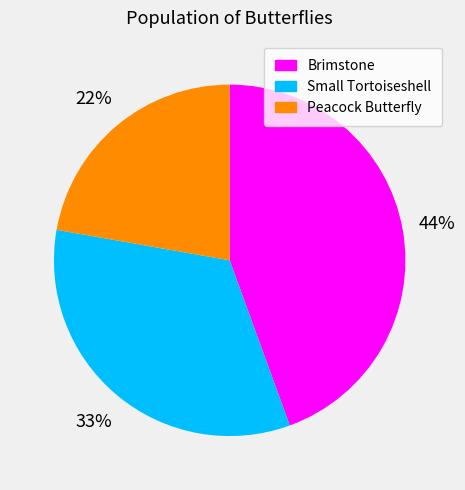

True or false: Peacock Butterfly accounts for 22% of the total.

True